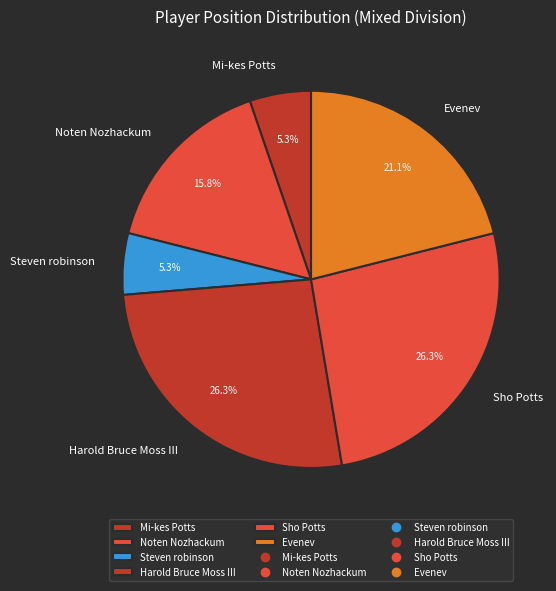

Which has a higher value, Evenev or Mi-kes Potts?

Evenev